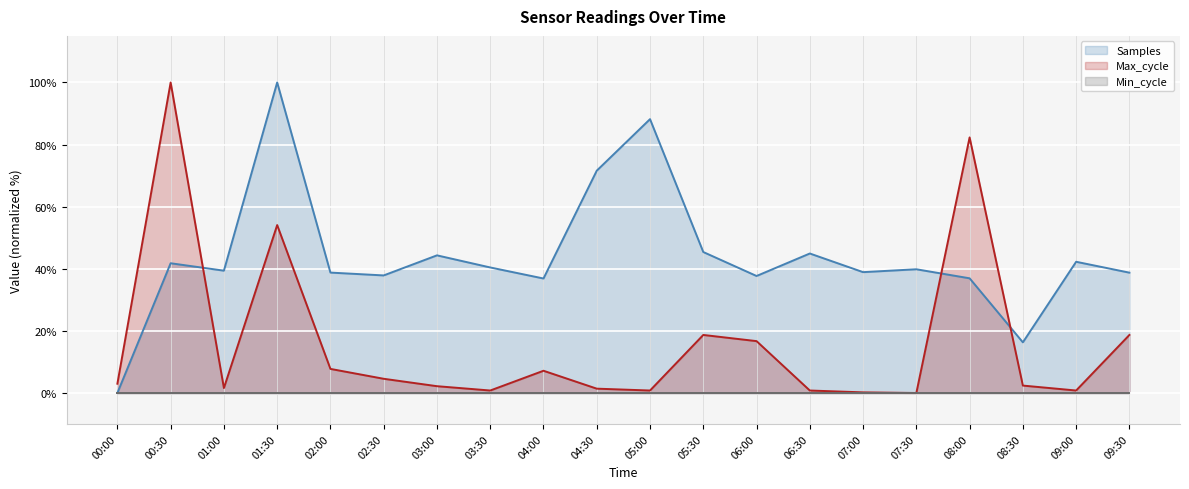

What is the average value of the Max_cycle series?

16.2